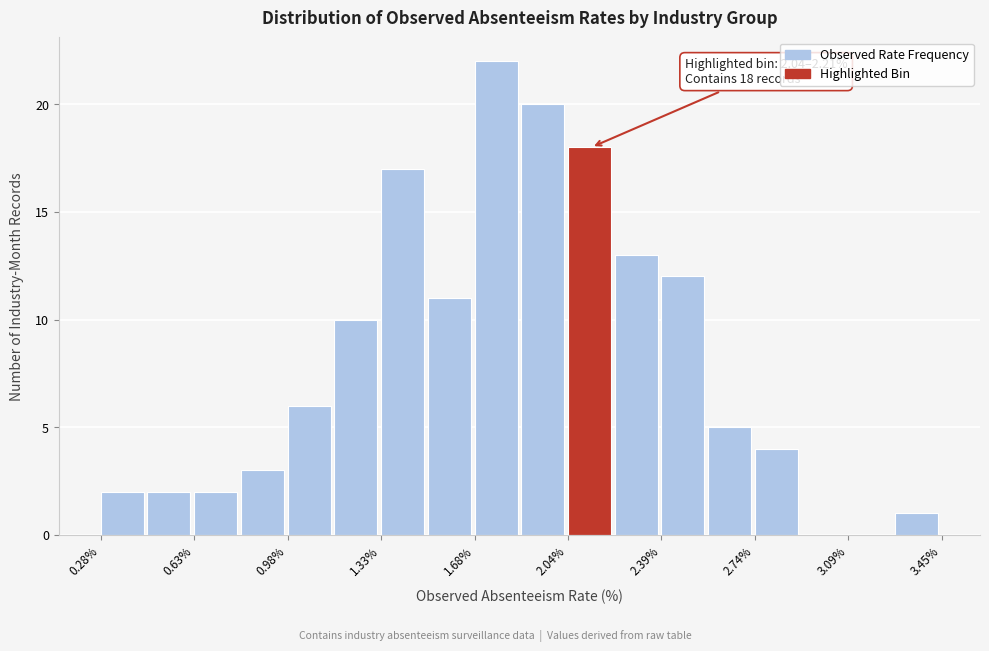

Around what value on the x-axis is the tallest bar? Give the approximate position of its centre, as read against the axis.

1.75